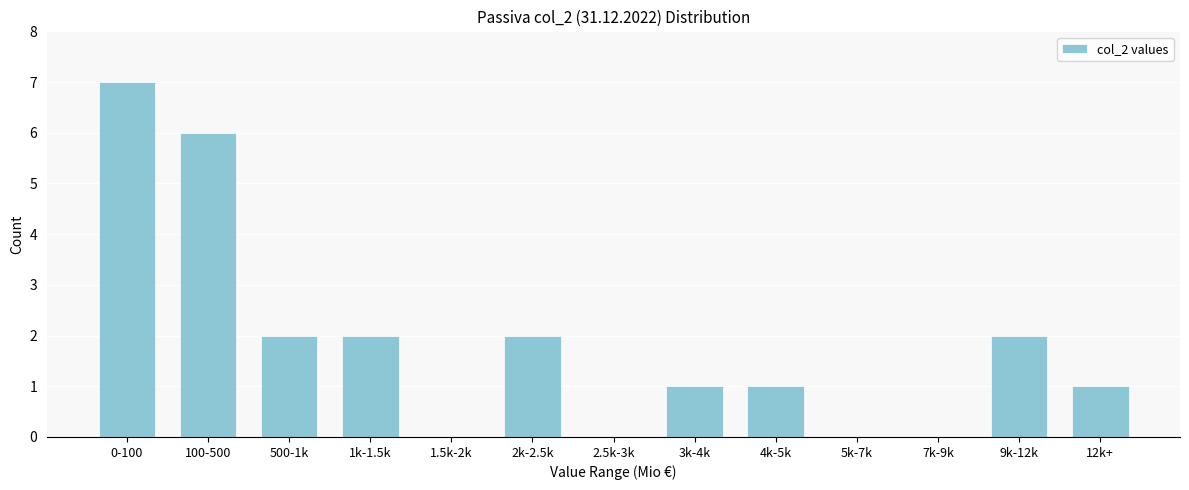

Reading left to right, extract all data points from this chart.

0-100=7	100-500=6	500-1k=2	1k-1.5k=2	1.5k-2k=0	2k-2.5k=2	2.5k-3k=0	3k-4k=1	4k-5k=1	5k-7k=0	7k-9k=0	9k-12k=2	12k+=1